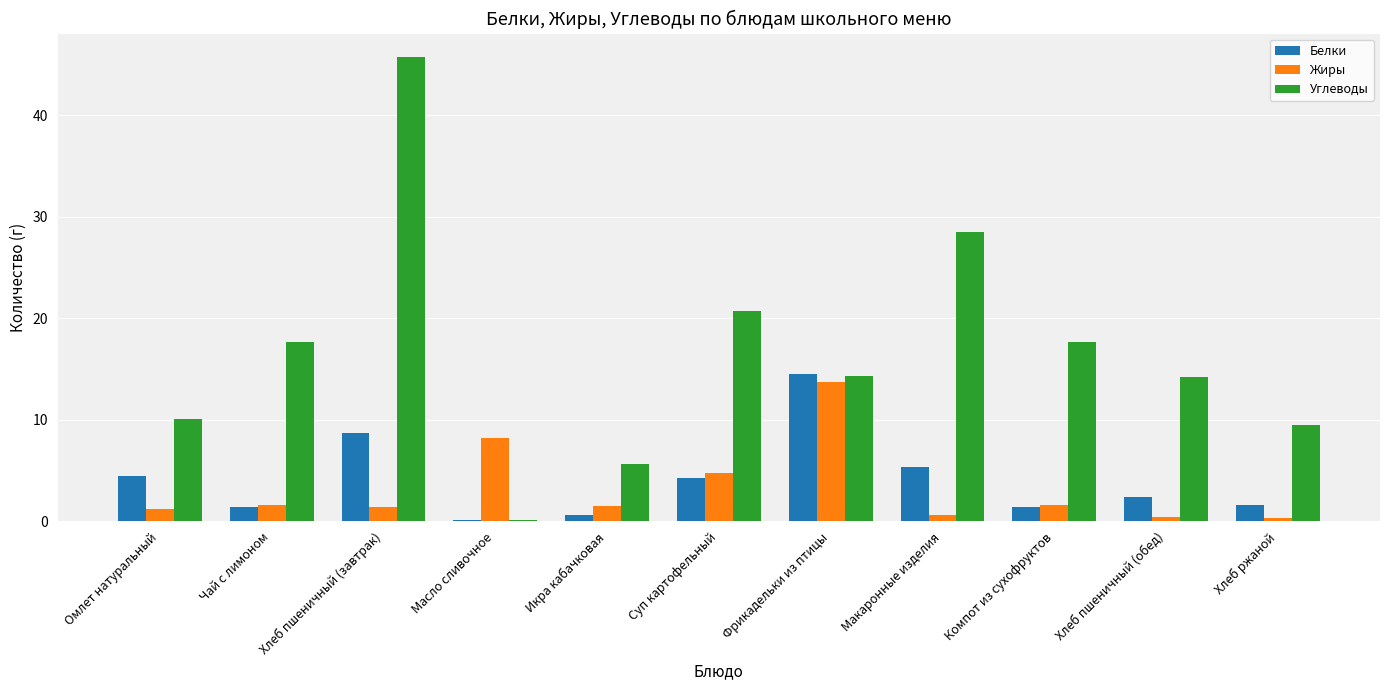

At which category does the chart reach its peak across all series?

Хлеб пшеничный (завтрак)